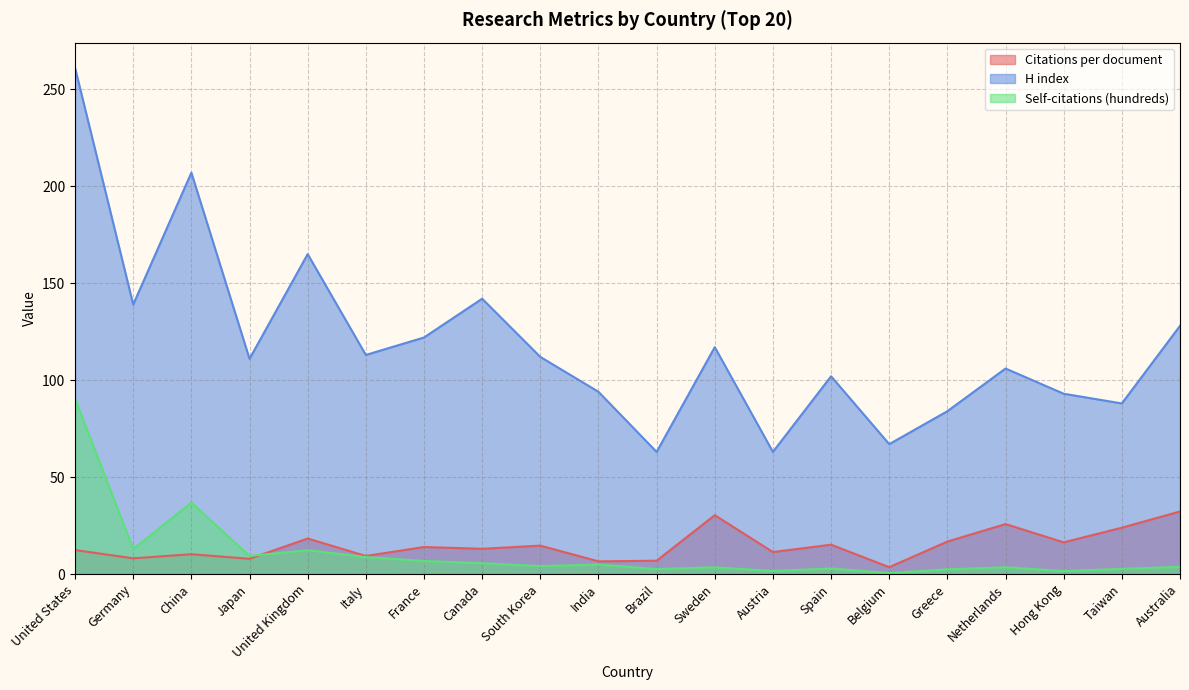

At which category is the sum across all series the highest?

United States